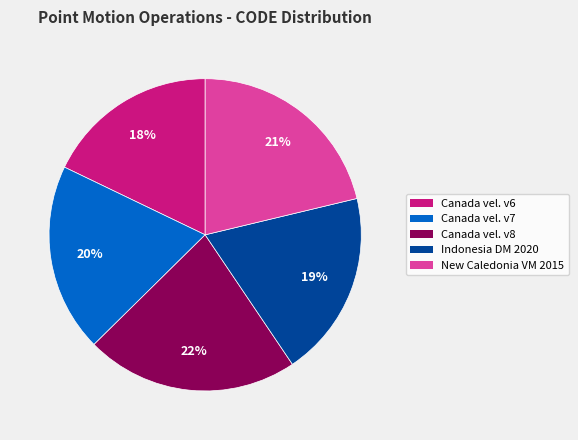

To the nearest percent, what is the average slice percentage?

20%